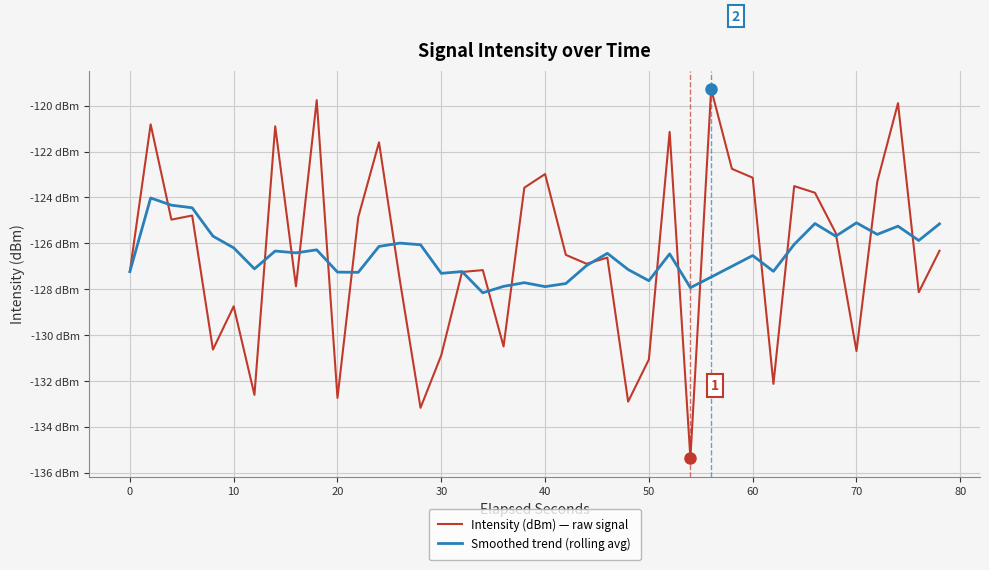

Is this an area chart (filled region under the line)?

No